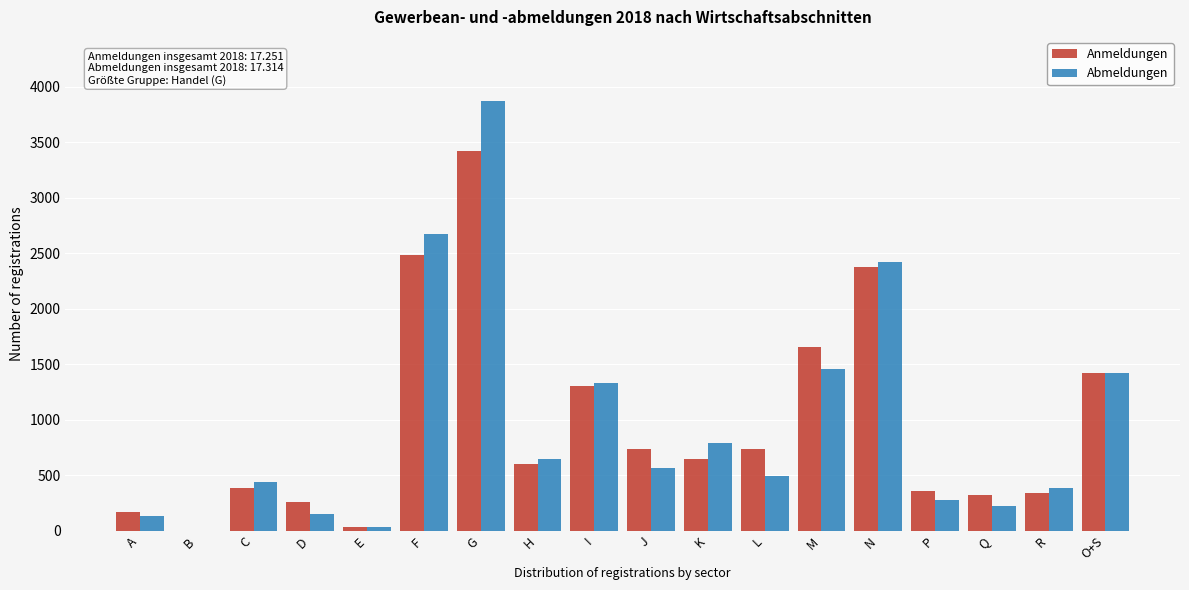

What is the maximum value for Abmeldungen?

3869